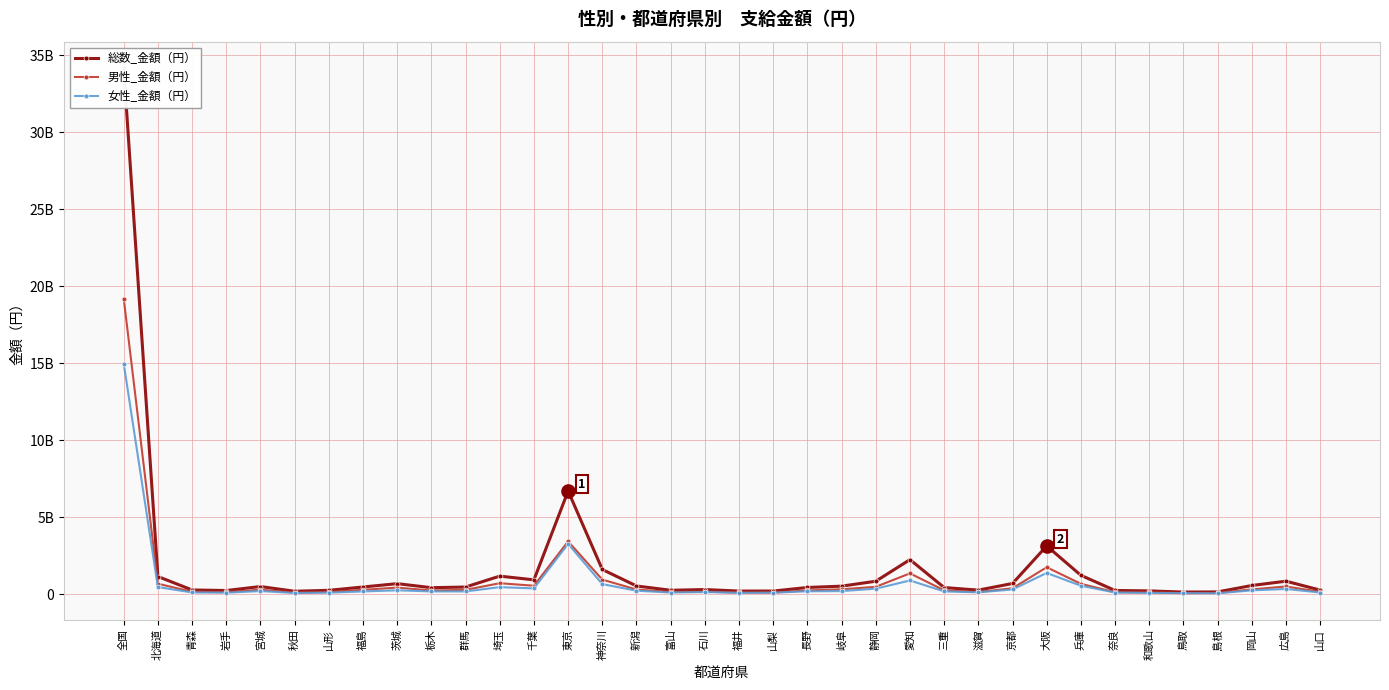

Which series has the widest spread of values?

総数_金額（円）